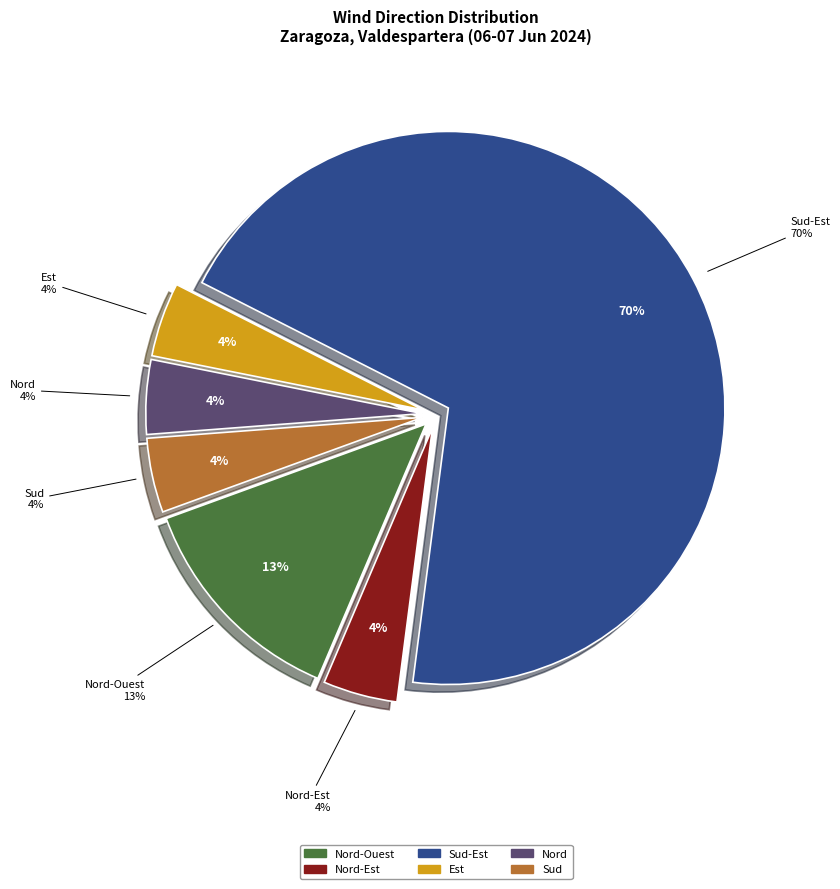

What is the ratio of the value at Est to the value at Sud-Est?

0.1